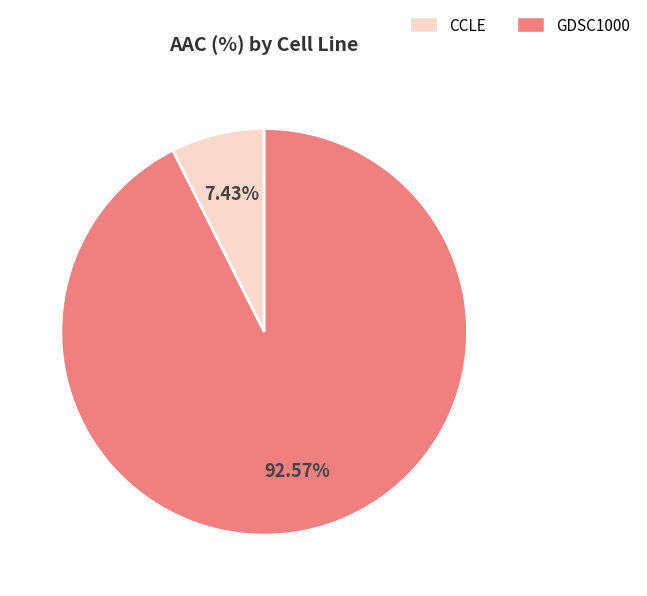

Do GDSC1000 and CCLE together represent more than half of the pie?

Yes